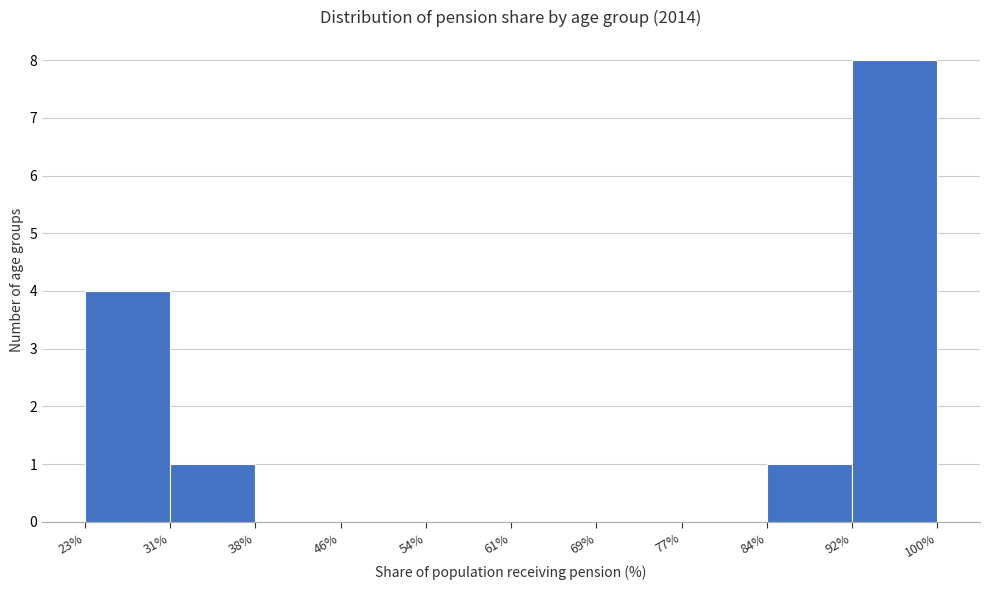

Over which range of the x-axis is the bar tallest?

92% to 100%